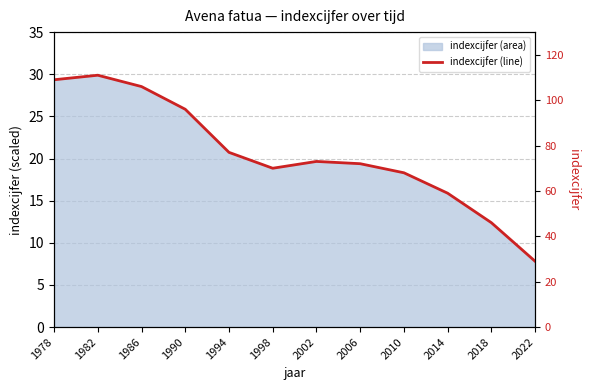

What is the greatest value displayed?

111